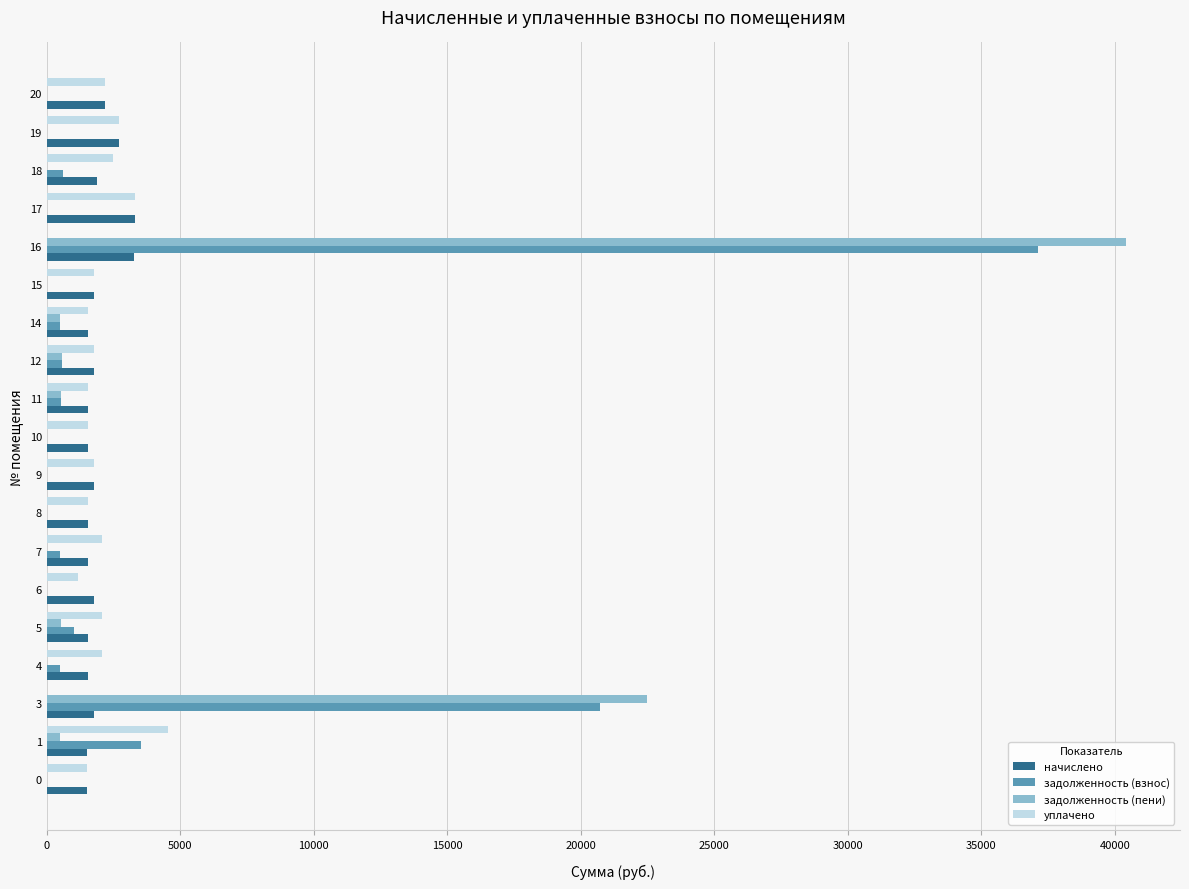

What is the average value of the уплачено series?

1869.5